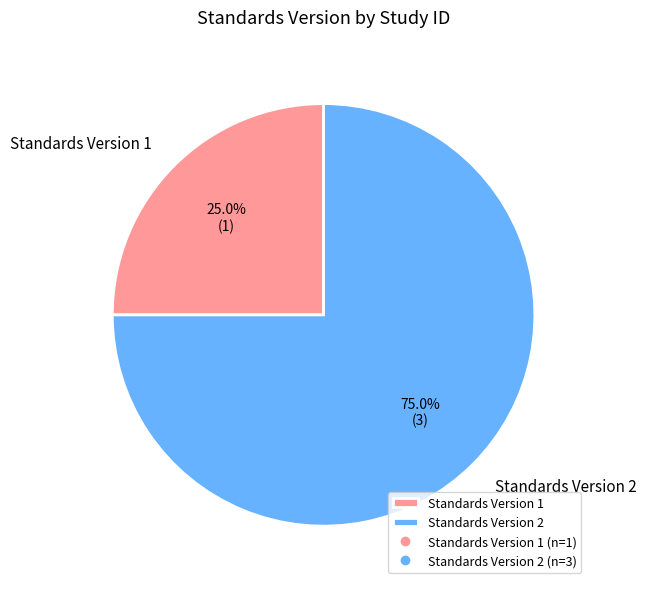

To the nearest percent, what is the difference between the largest and smallest slice percentages?

50%